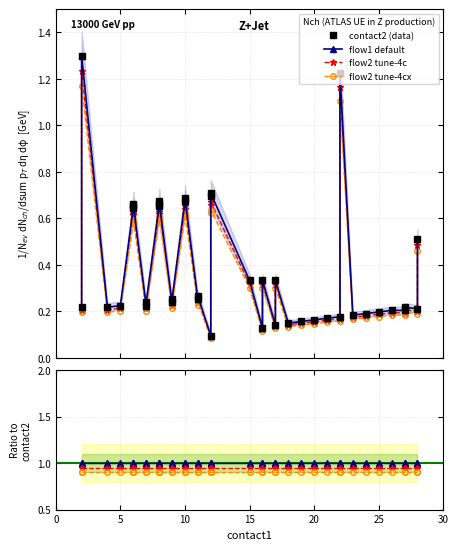

Is it true that flow2 tune-4c equals 1.7 at 36?

False